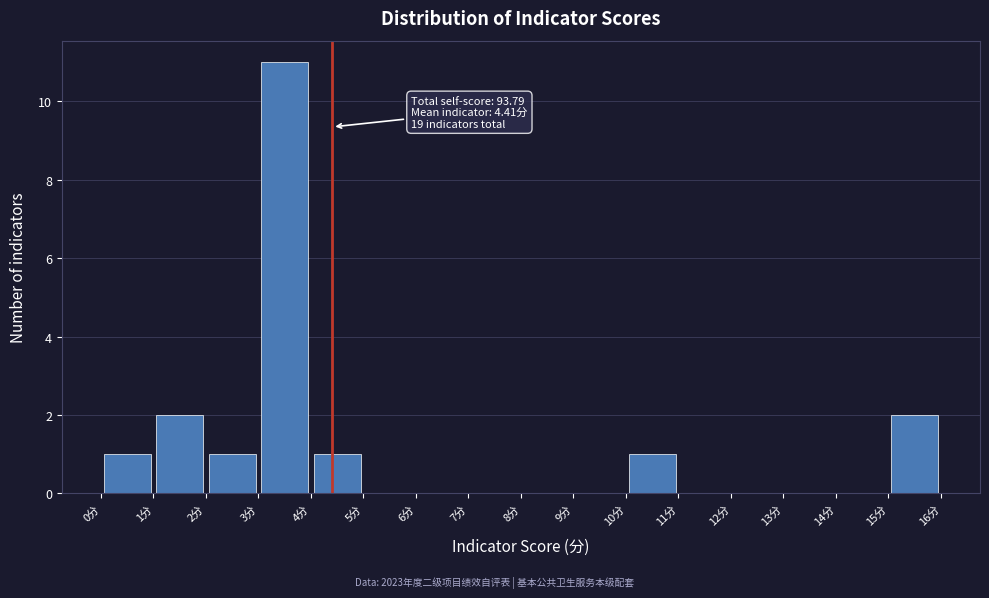

Which range on the x-axis has the tallest bar?

3 to 4